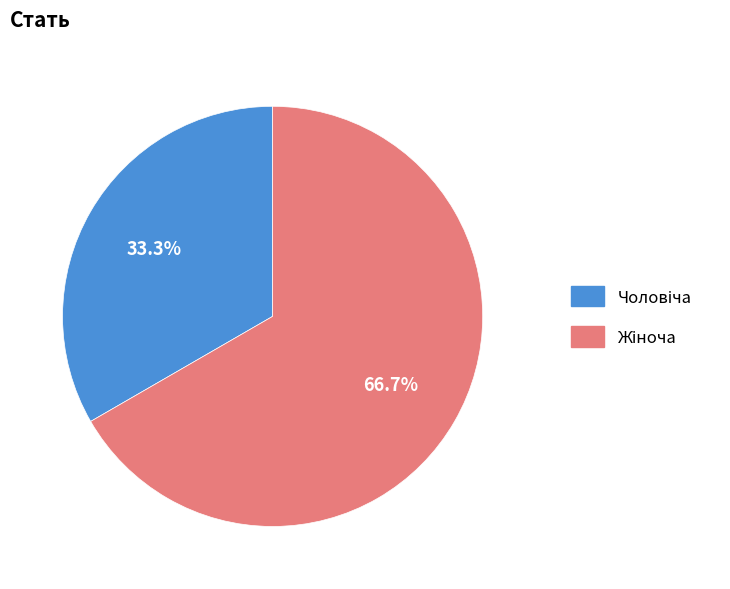

Does any single category account for the majority?

Yes